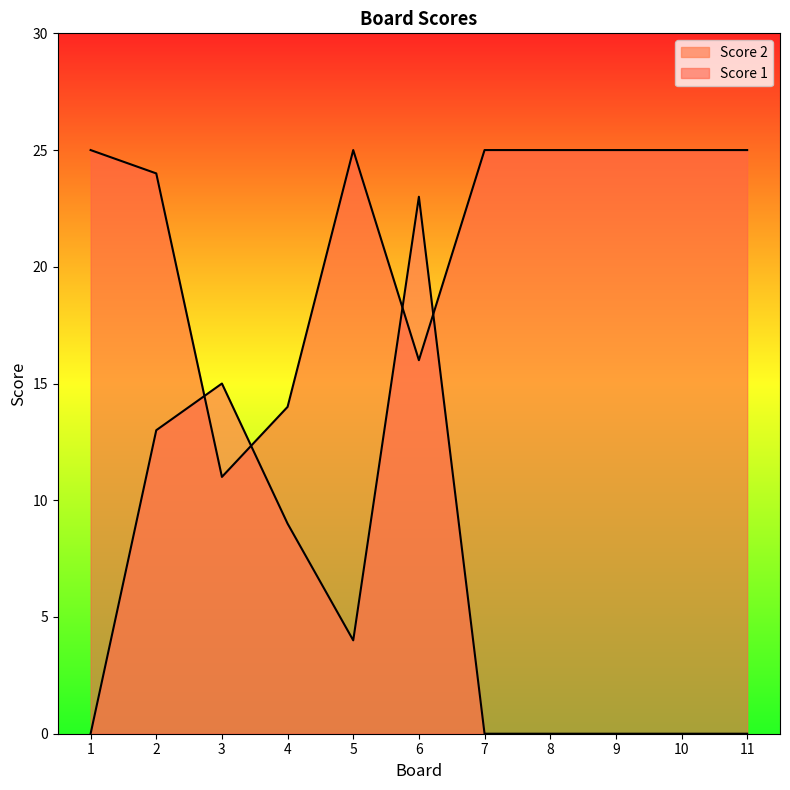

The Score 1 series shows 25 at 11. True or false?

True